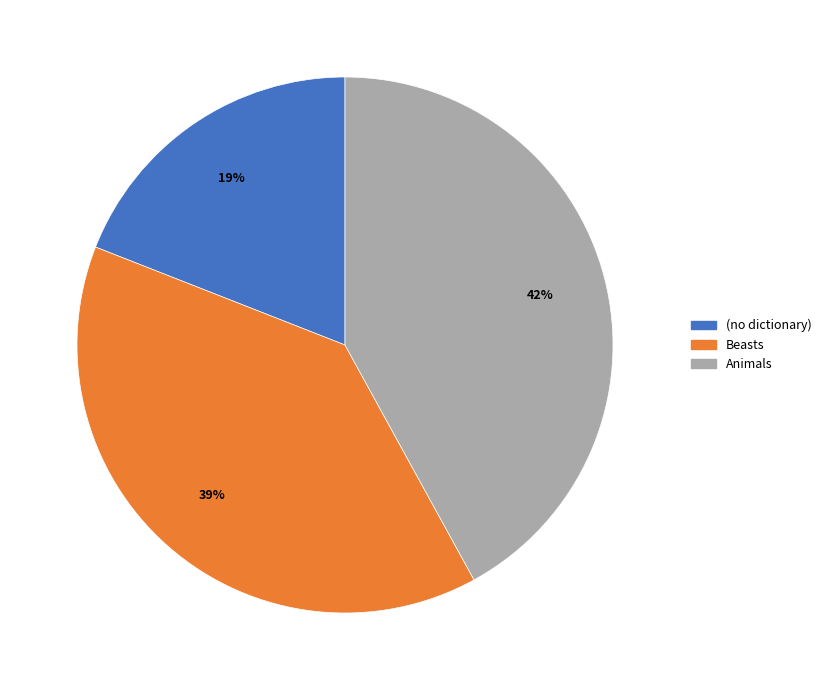

What is the largest slice in the pie chart?

Animals